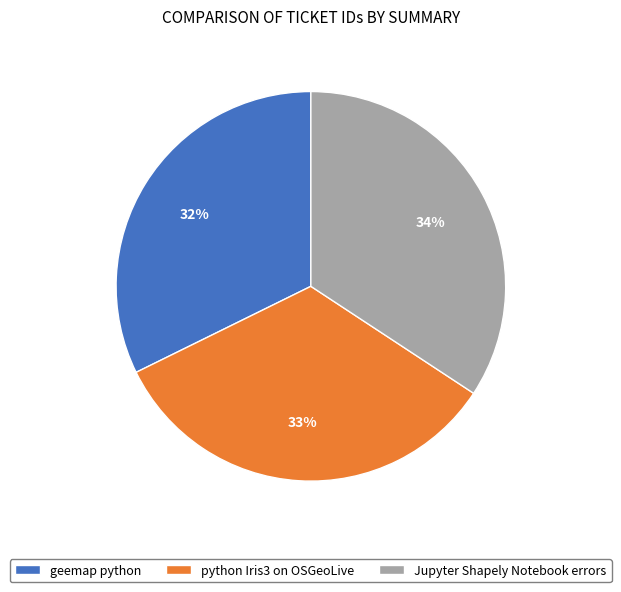

Is the sum of python Iris3 on OSGeoLive and geemap python greater than half?

Yes